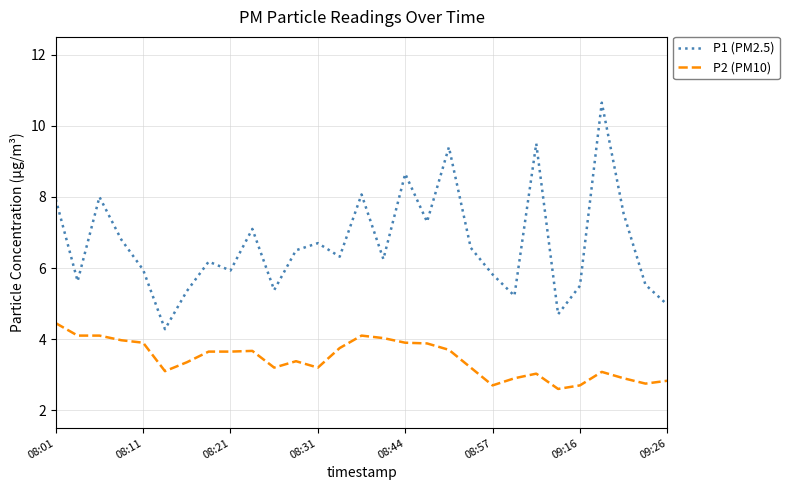

How many distinct data groups are displayed?

2